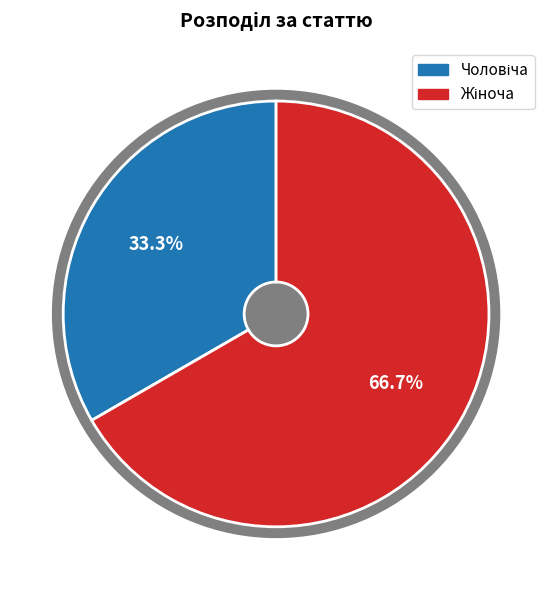

Count the number of slices in the pie.

2